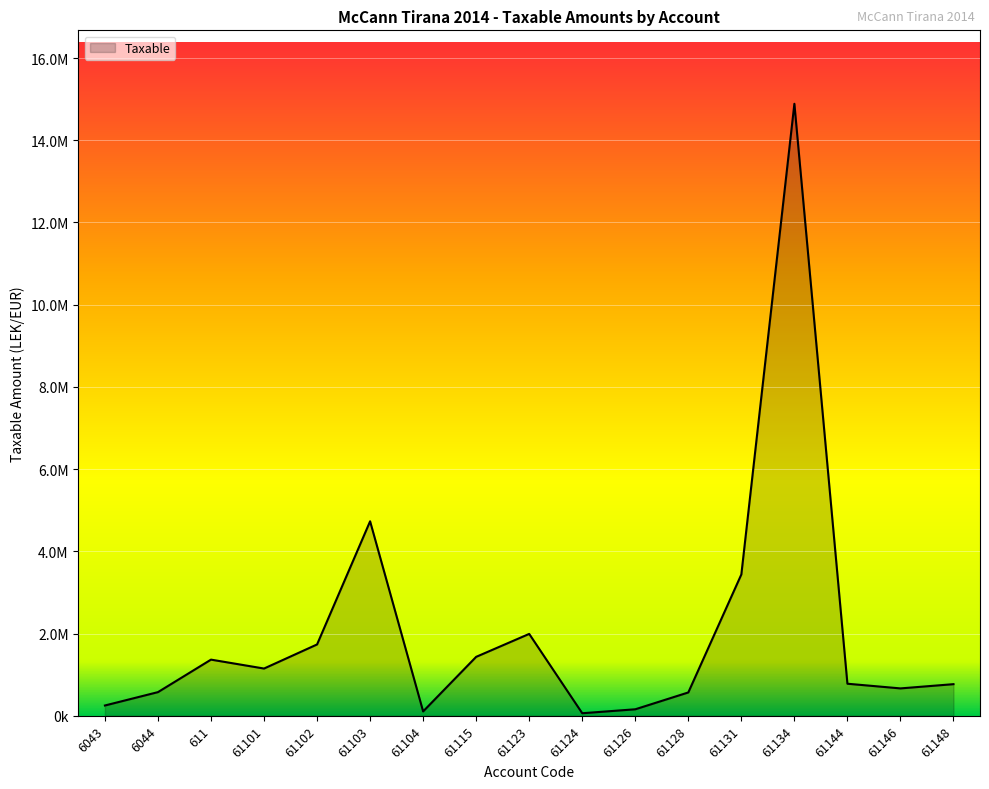

What is the change in value from 61124 to 61148?

+707267.7